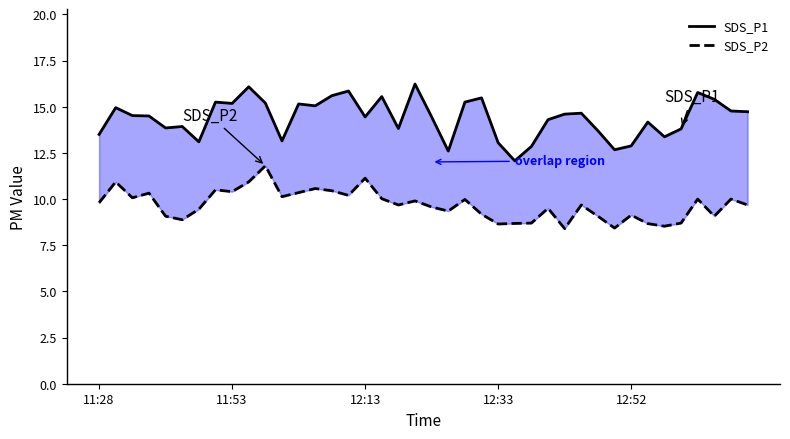

Which series has the widest spread of values?

SDS_P1